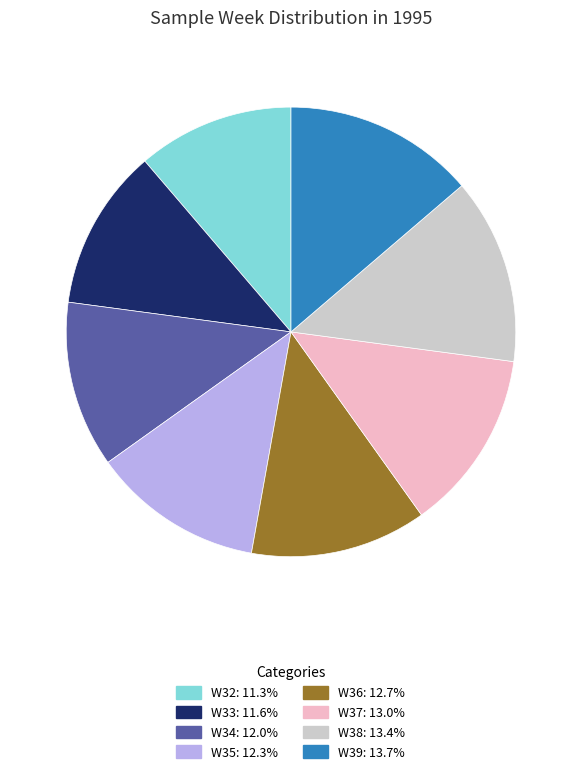

The W37 slice represents 13% of the pie. True or false?

True